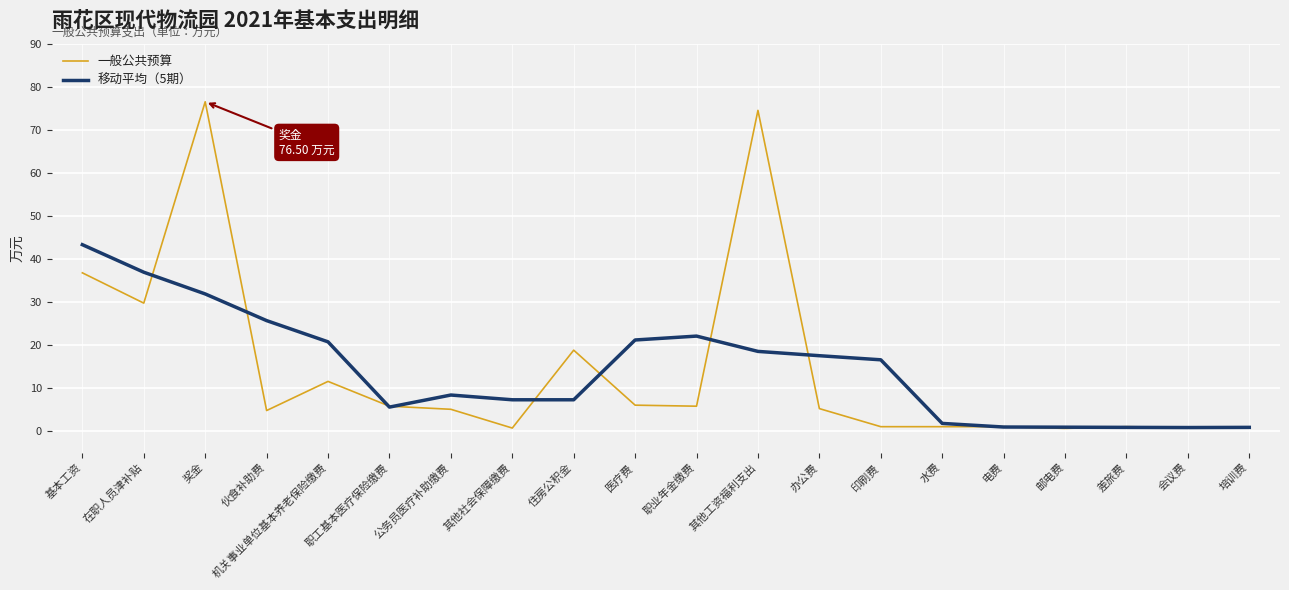

Is it true that 移动平均（5期） equals 0.8 at 会议费?

True